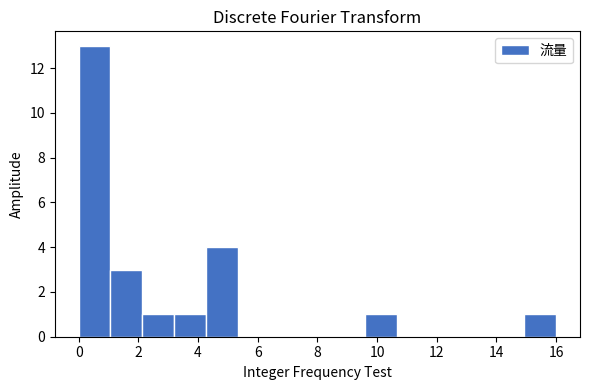

Which range on the x-axis has the tallest bar?

0.0 to 1.0